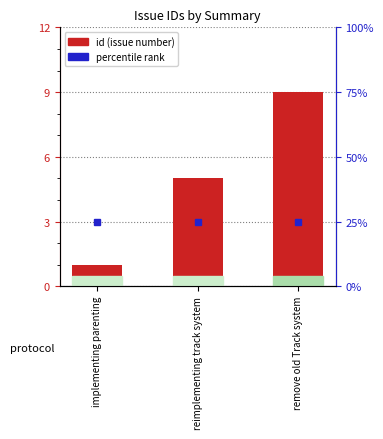

Between reimplementing track system and implementing parenting, which is larger?

reimplementing track system